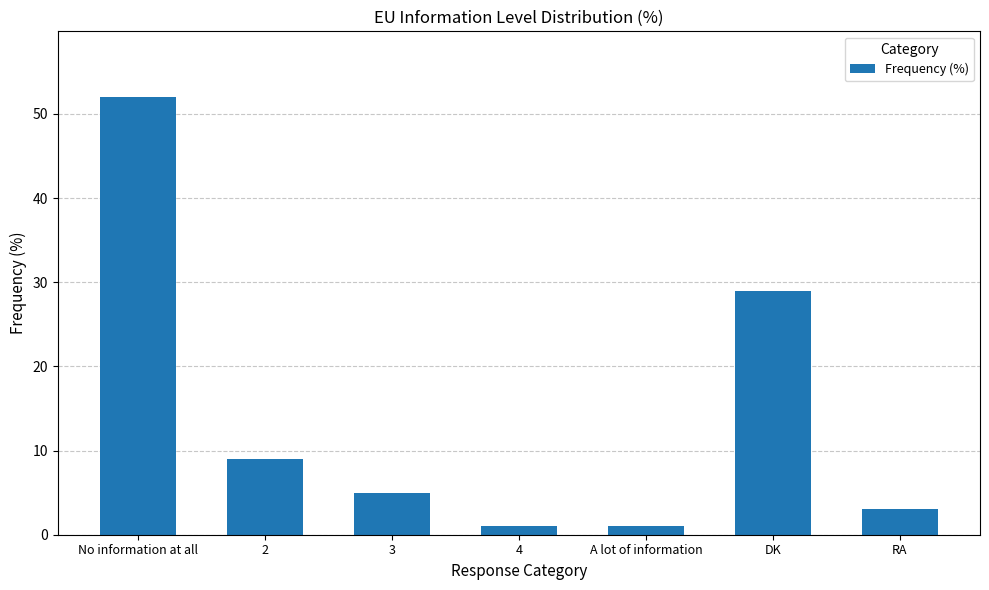

What position from the left is RA?

7